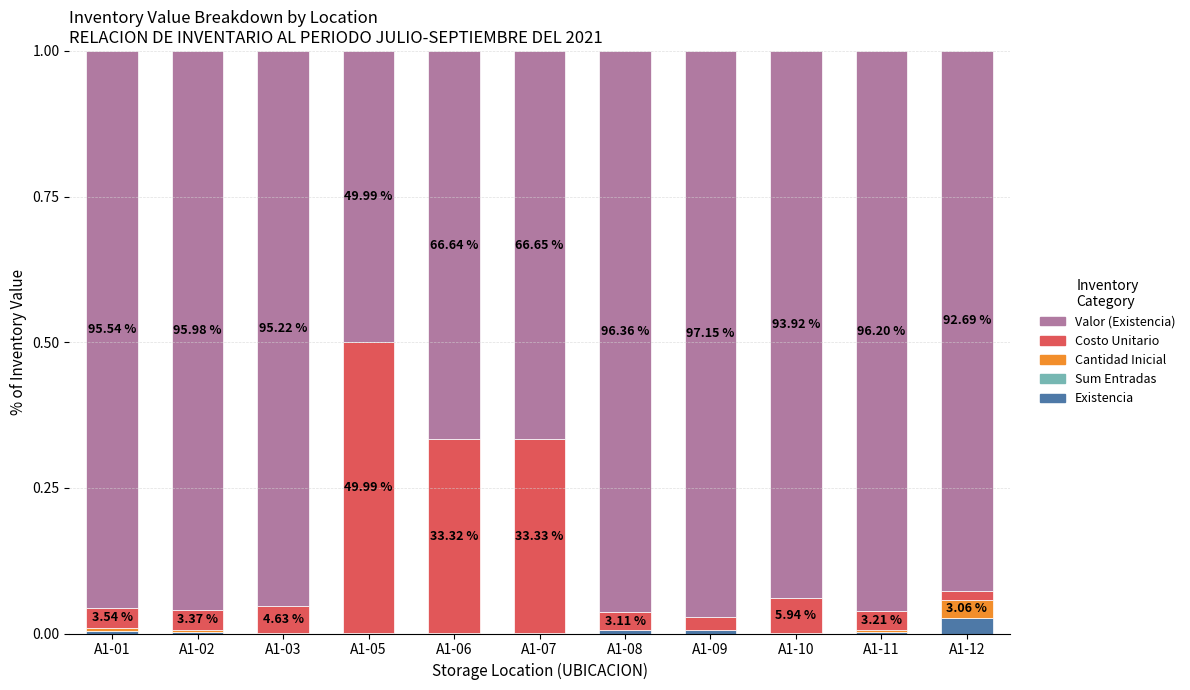

Does the chart contain stacked bars?

Yes